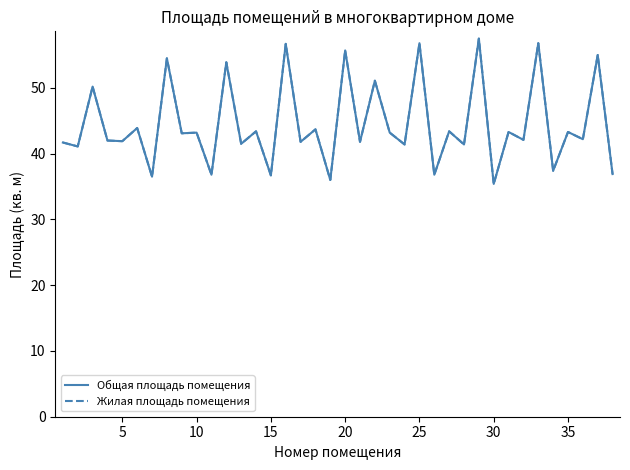

Does the chart have visible grid lines?

No